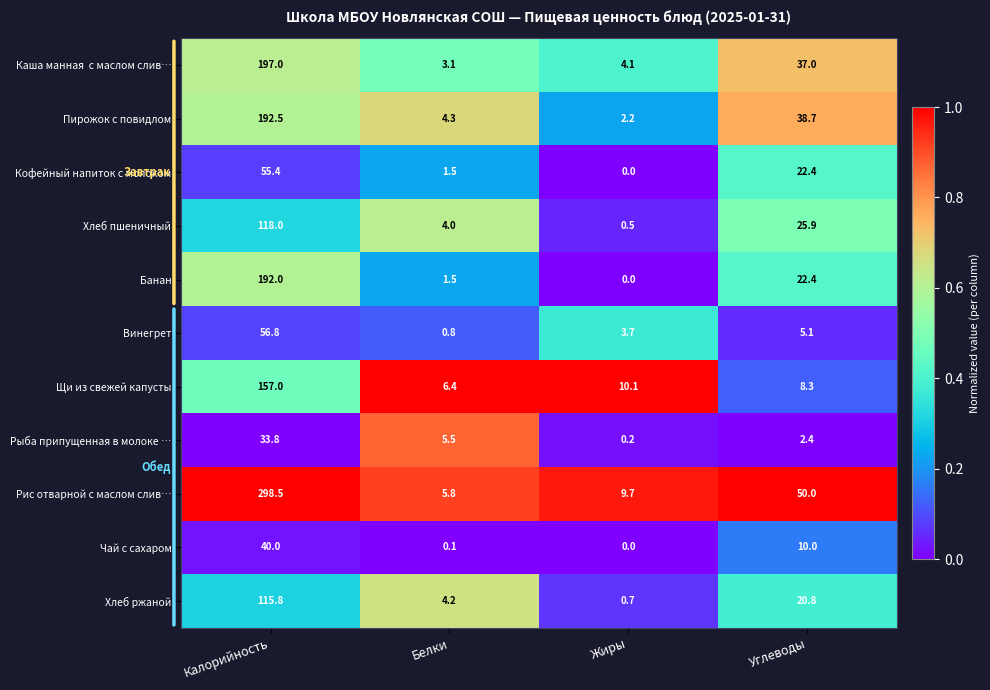

At which label does Рис отварной с маслом слив… reach its peak?

Калорийность